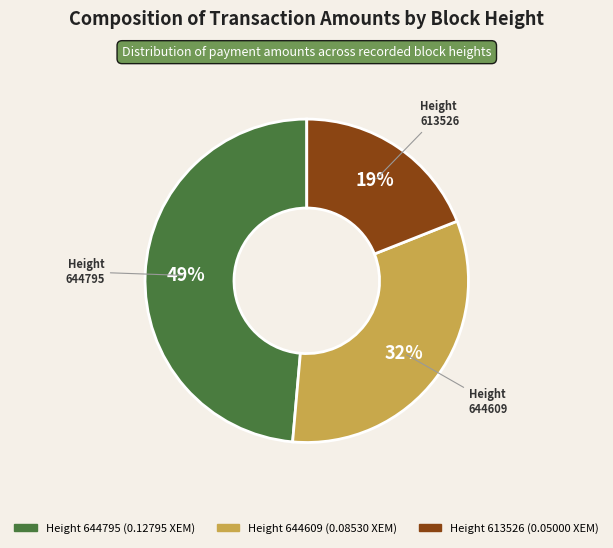

Does any single category account for the majority?

No